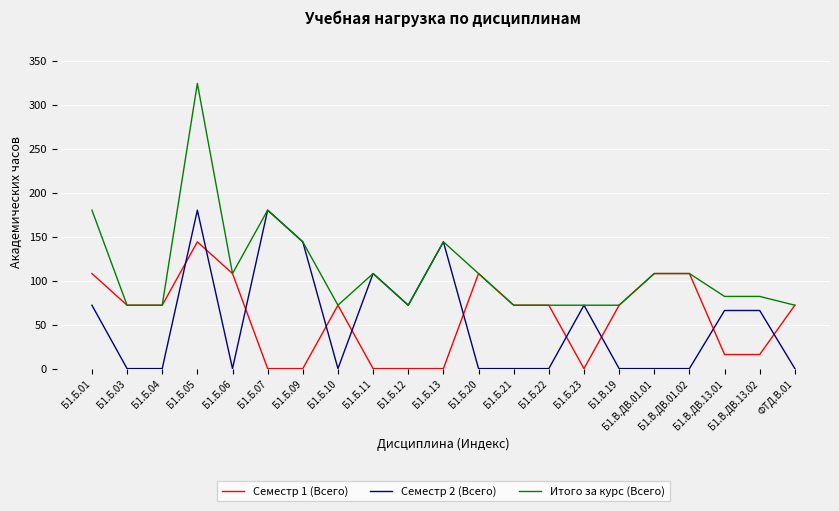

True or false: Семестр 1 (Всего) has more than 2 interior local peaks.

True